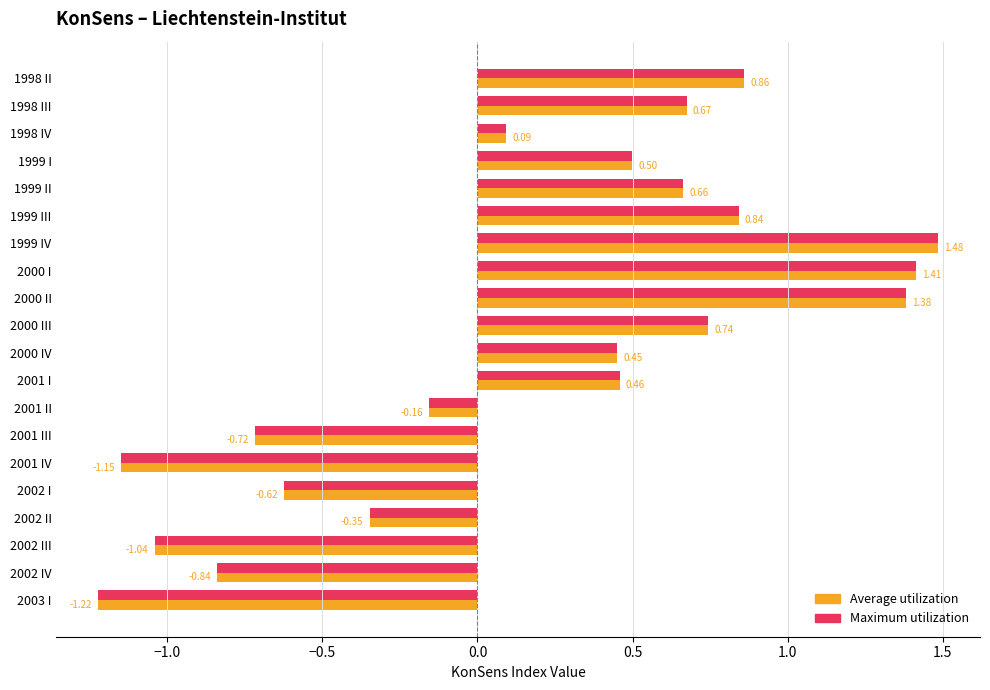

What is the sum of the Average utilization values at 2001 II and 2003 I?

-1.4